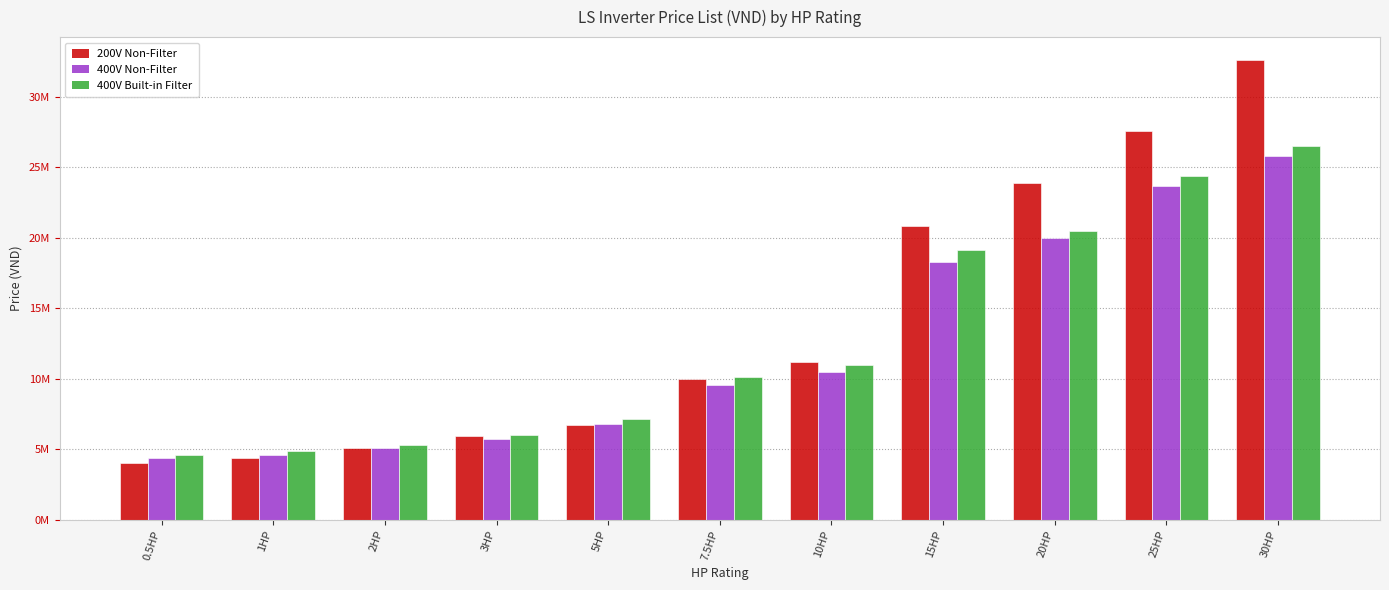

At which label is 400V Built-in Filter closest to 15?

10HP